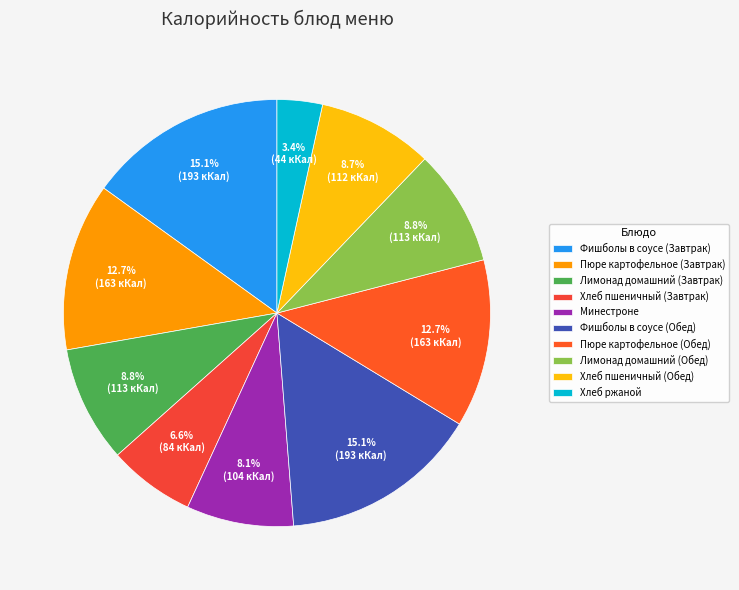

The Пюре картофельное (Обед) slice represents 4% of the pie. True or false?

False